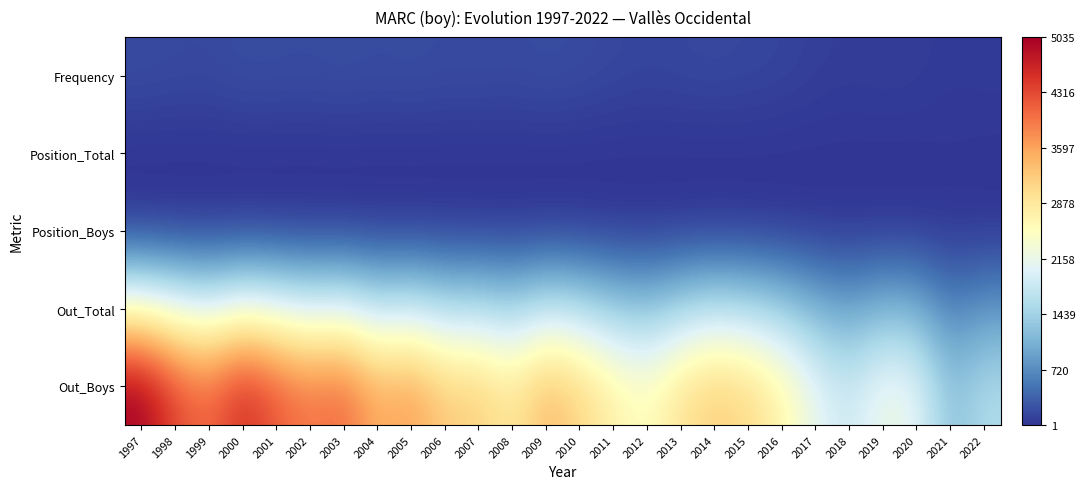

Which series has the largest range (max minus min)?

Out_Boys